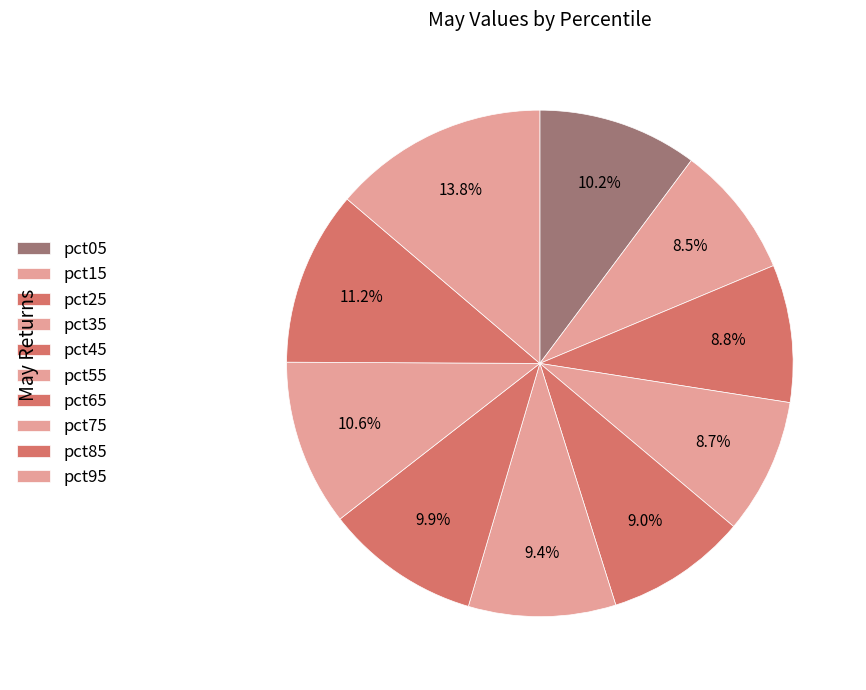

Is there a majority slice in this chart?

No